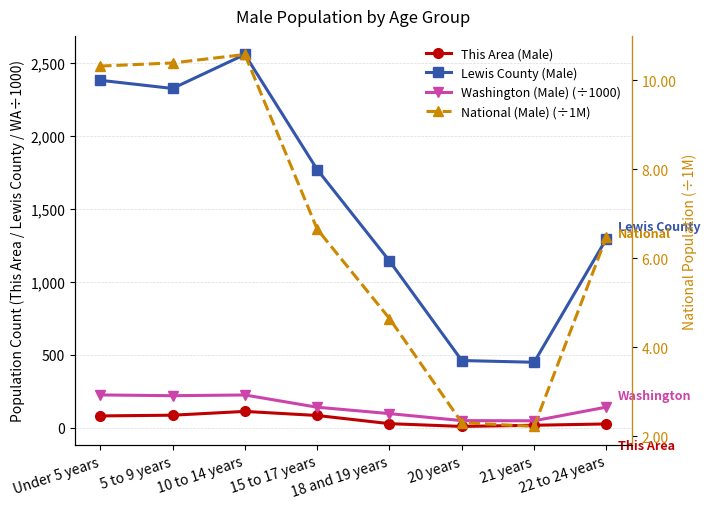

How many lines are shown in the chart?

4